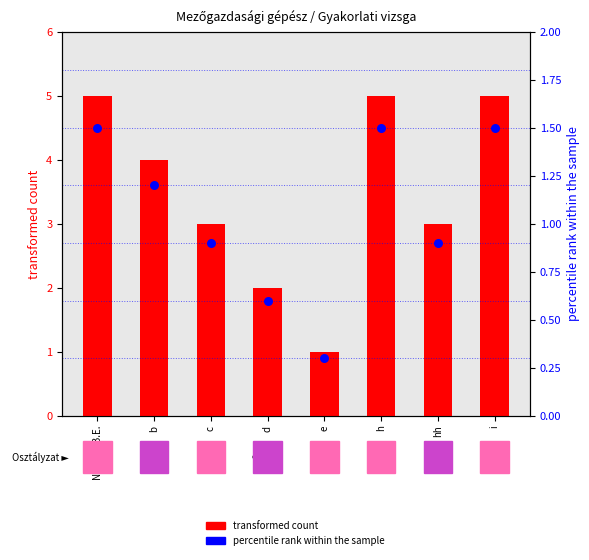

Which series reaches the maximum Y coordinate?

transformed count